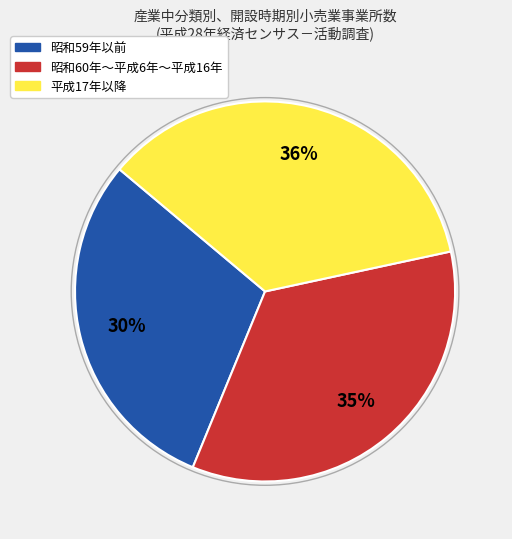

To the nearest percent, what is the difference between the largest and smallest slice percentages?

6%